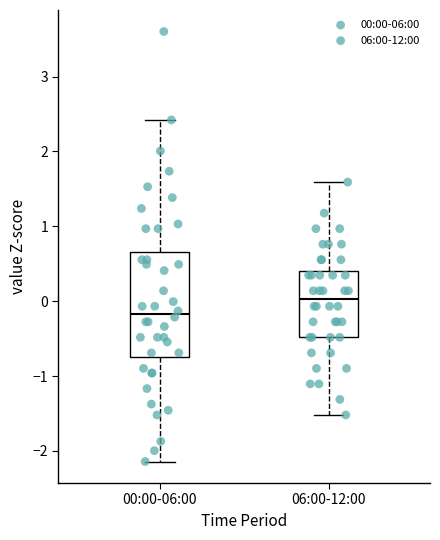

Reading left to right, read every box against the y-axis: the position of its median line, the range the box covers, and the ends of its whiskers. The values are not printed on the chart, so give them approximately, as read against the axis.

00:00-06:00: median -0.2, box -0.7 to 0.7, whiskers -2.1 to 2.4
06:00-12:00: median 0.0, box -0.5 to 0.4, whiskers -1.5 to 1.6